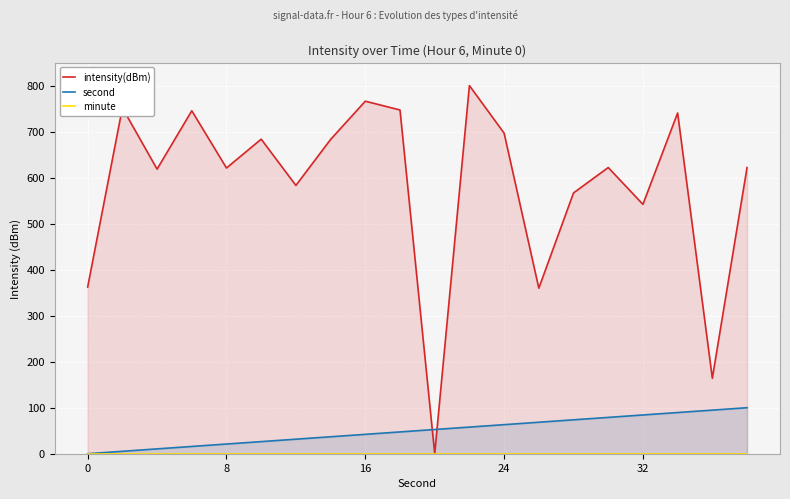

What is the highest value of the second series?

100.0